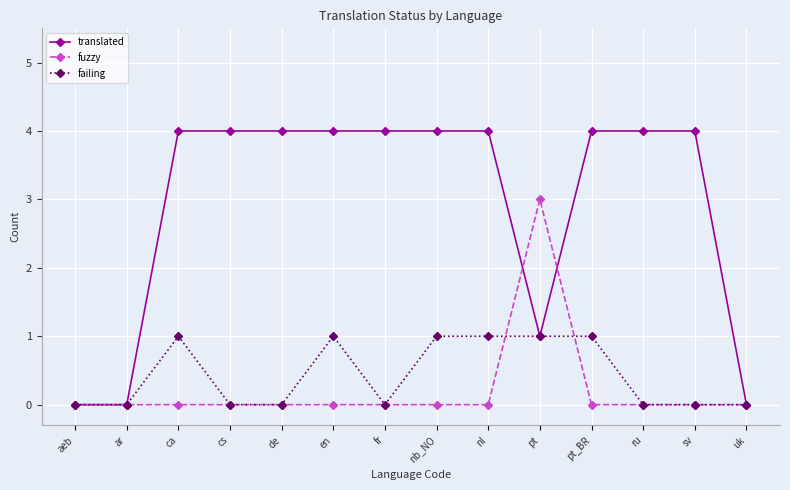

What is the total value across all series at en?

5